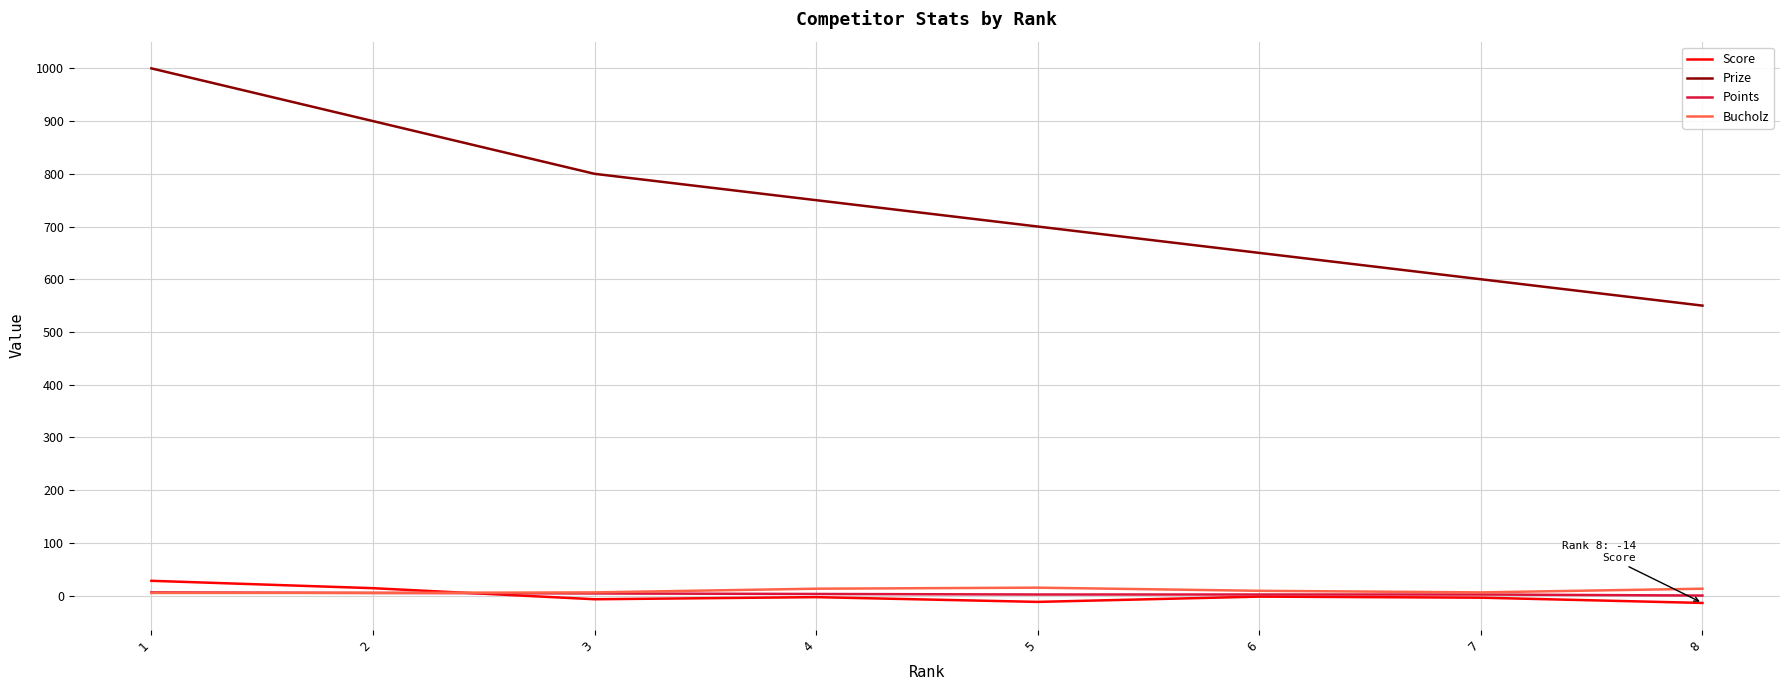

At which category is the sum across all series the highest?

1